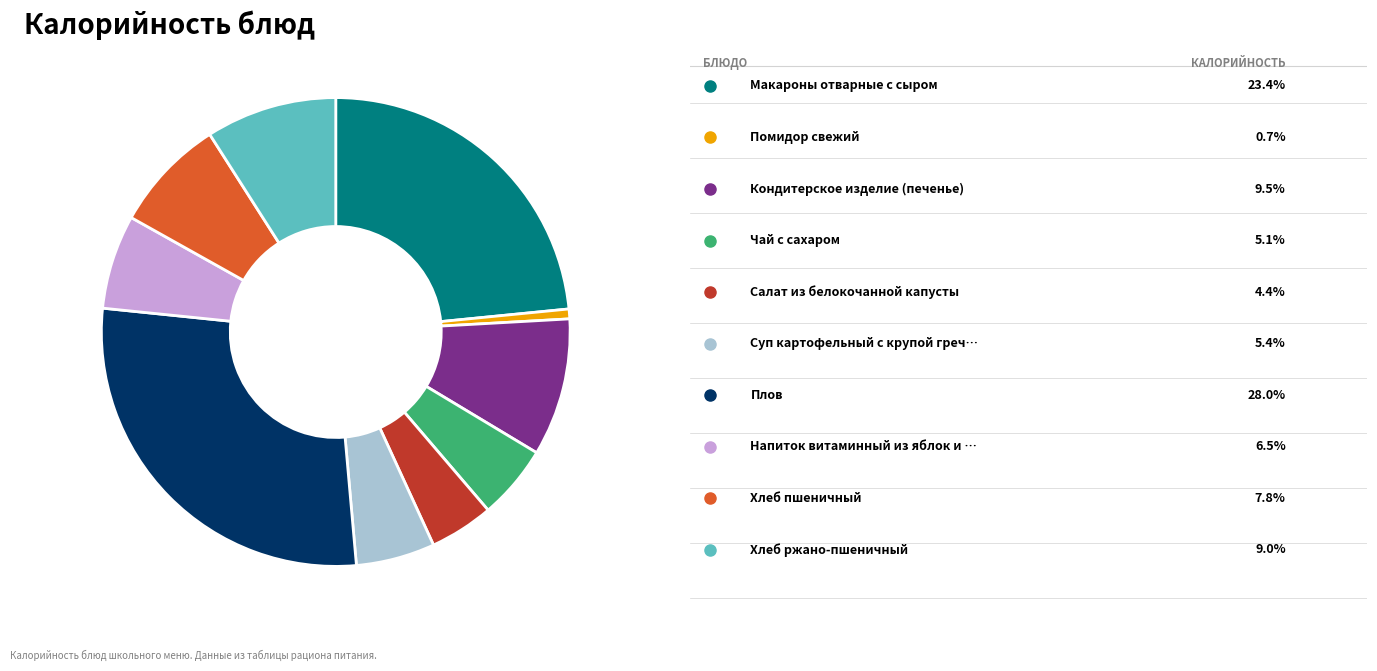

Is there any slice that represents more than half of the pie?

No